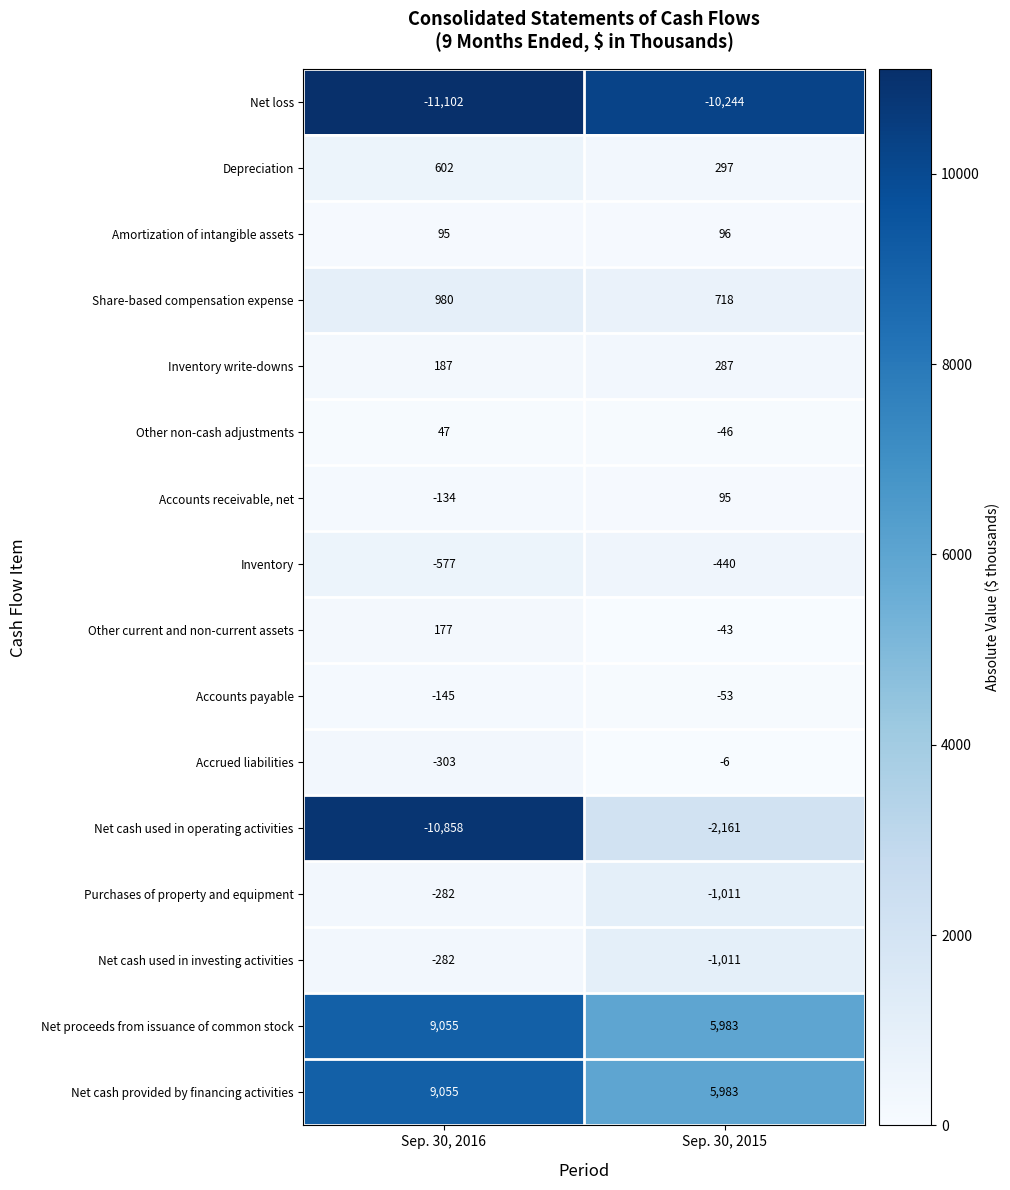

The value of Share-based compensation expense at Sep. 30, 2015 is 1058. True or false?

False